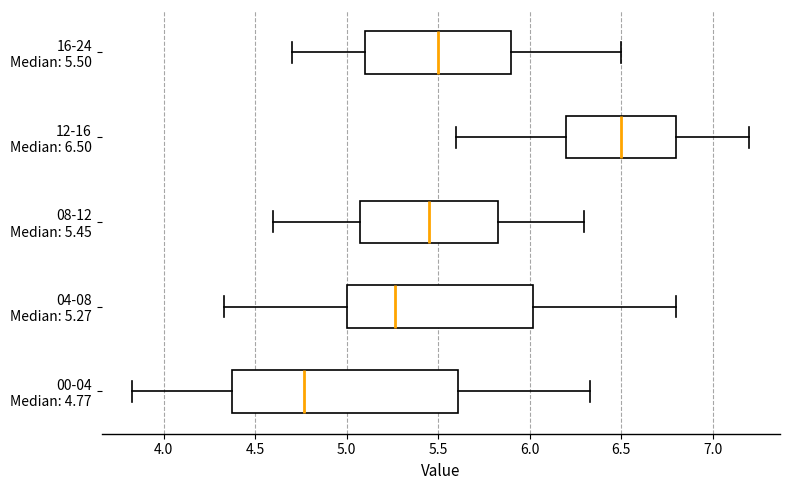

Which box is the widest, from its left edge to its right edge?

00-04 Median: 4.77